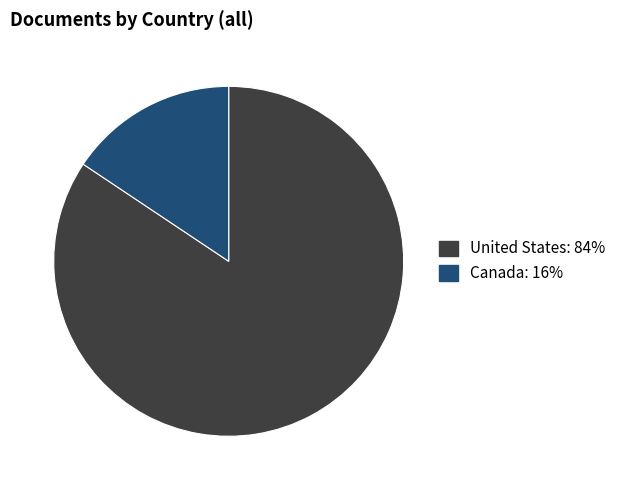

The United States slice represents 84% of the pie. True or false?

True